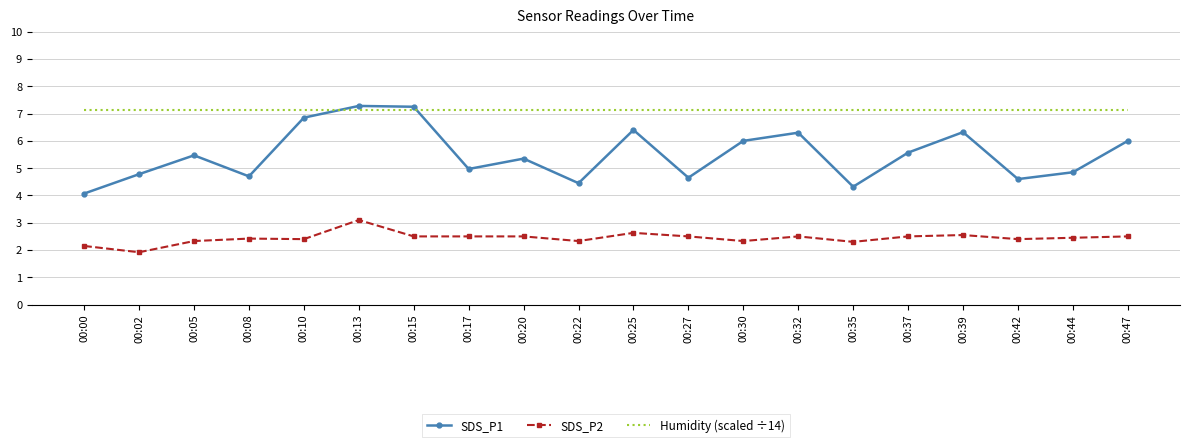

At 00:02, list the series in order from largest to smallest.

Humidity (scaled ÷14), SDS_P1, SDS_P2